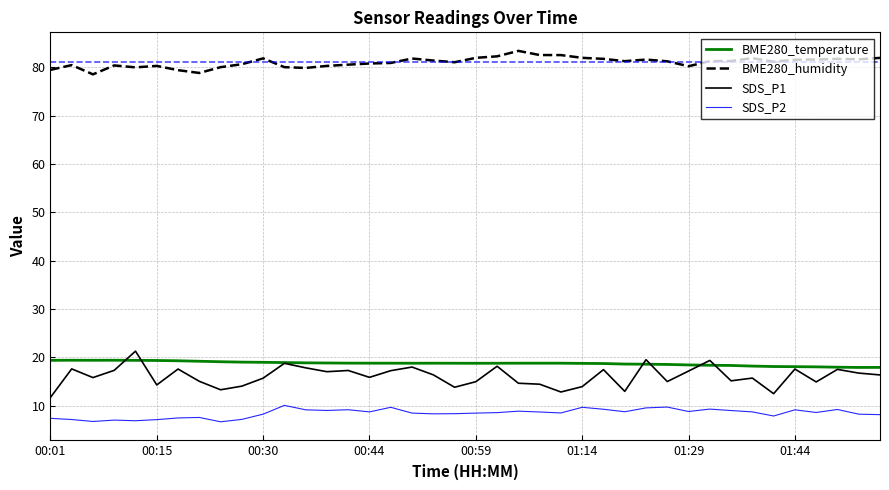

Which series has the largest range (max minus min)?

SDS_P1